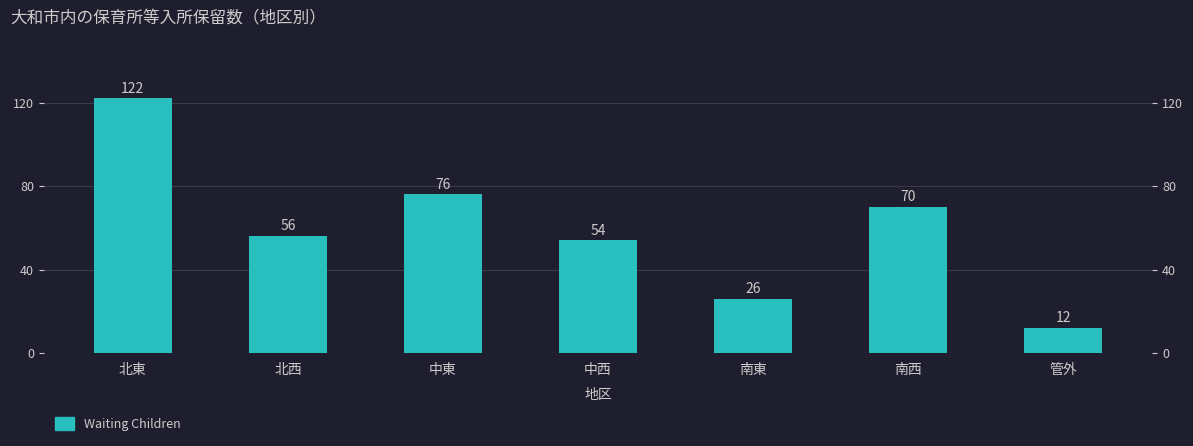

Is it true that the value at 中東 is 76?

True